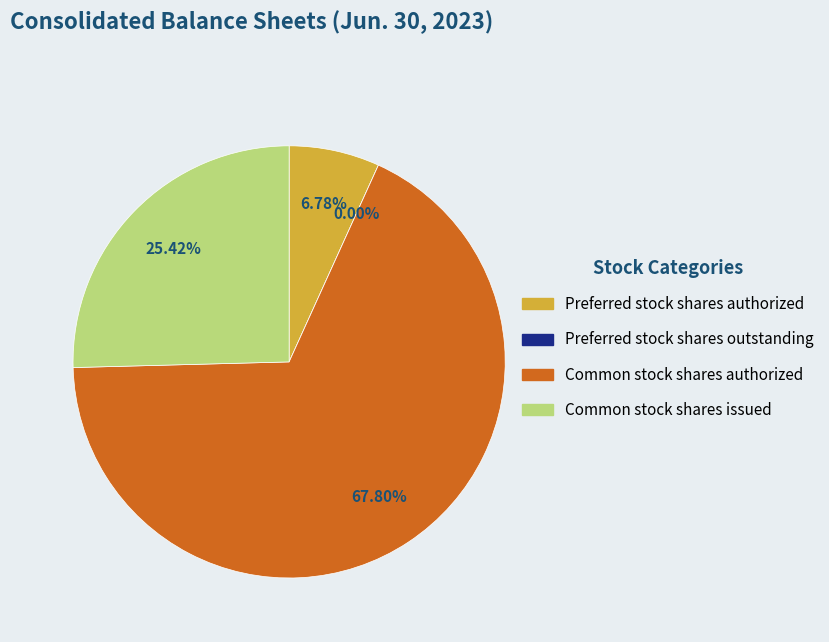

What is the total percentage of Common stock shares authorized and Preferred stock shares outstanding?

67.8%